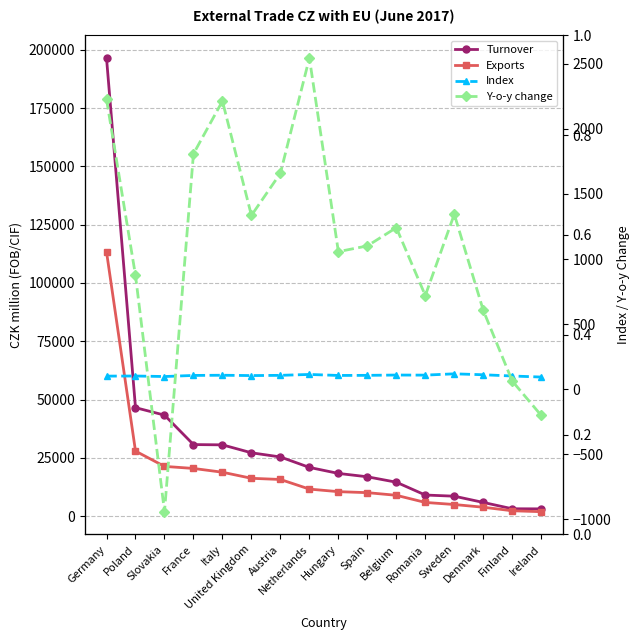

Between Hungary and Sweden, which series saw the biggest shift?

Turnover